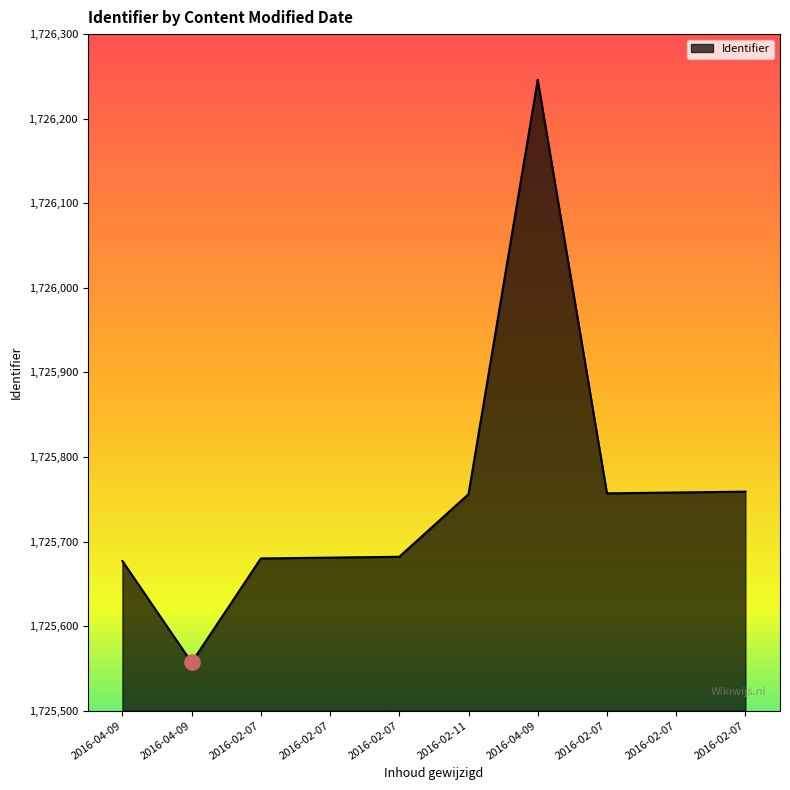

Between 2016-04-09 and 2016-02-07, which is larger?

2016-02-07